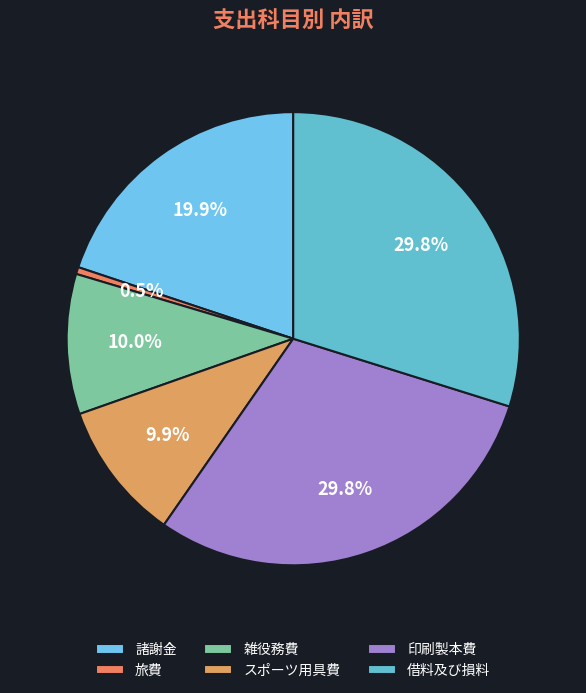

What percentage do 借料及び損料 and 諸謝金 together represent?

49.7%